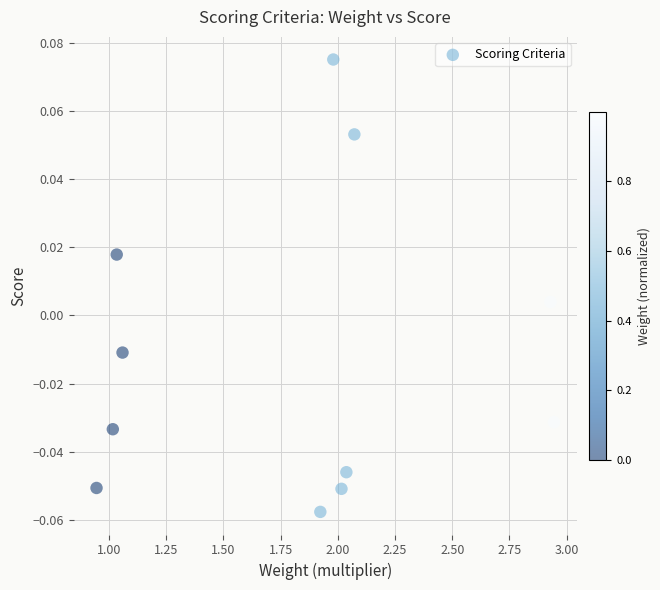

What is the average X value?

1.8